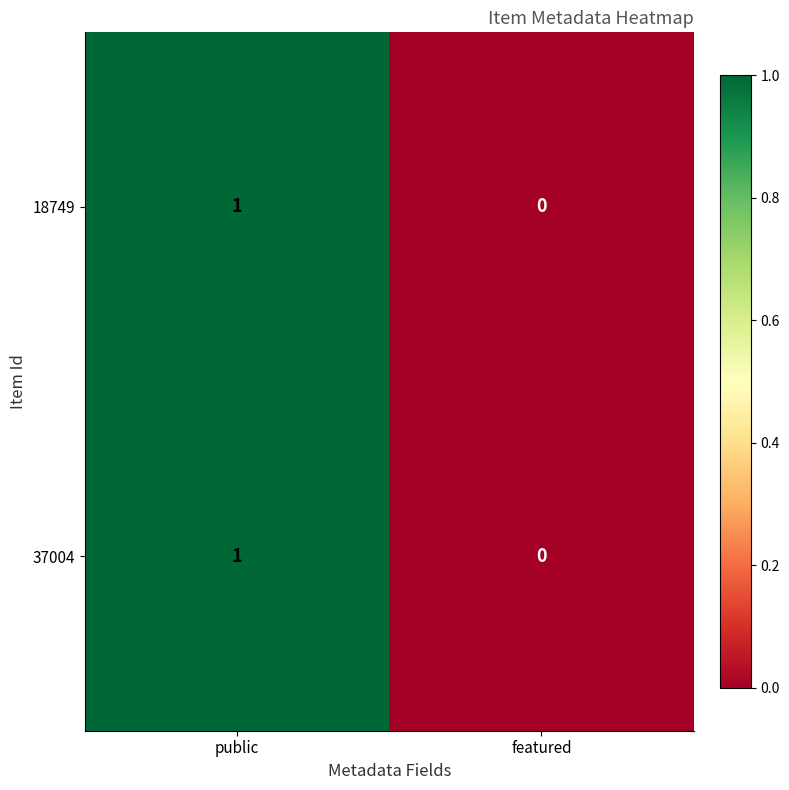

At which category does the chart reach its minimum across all series?

featured